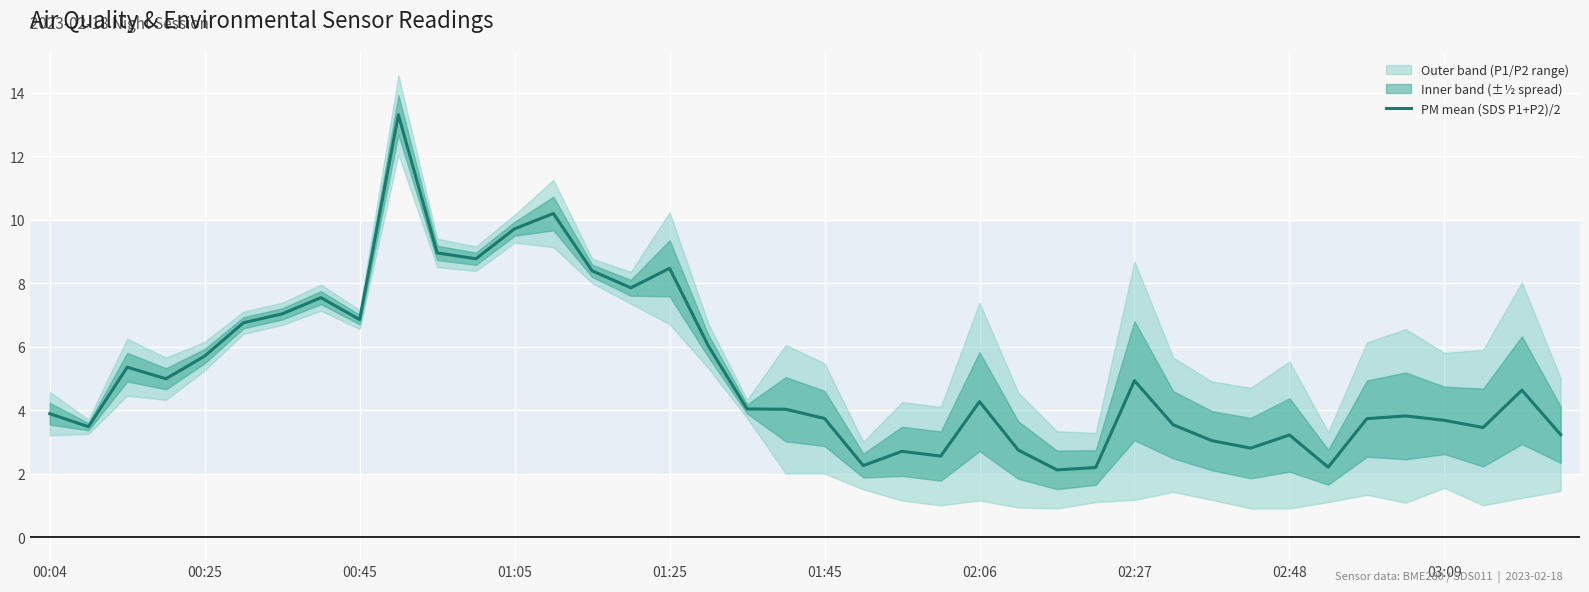

The value at 18 is 4.0. True or false?

True